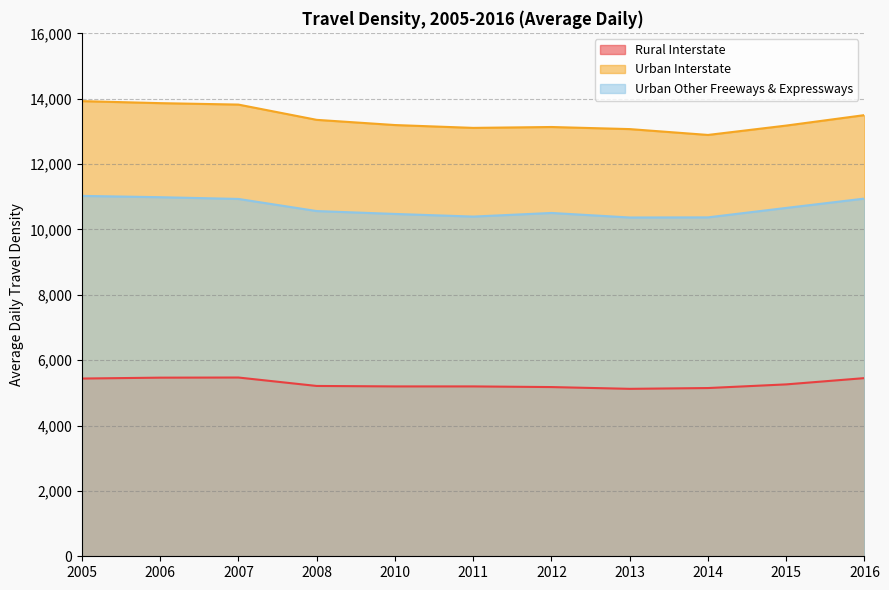

What is the minimum value shown in the chart?

5124